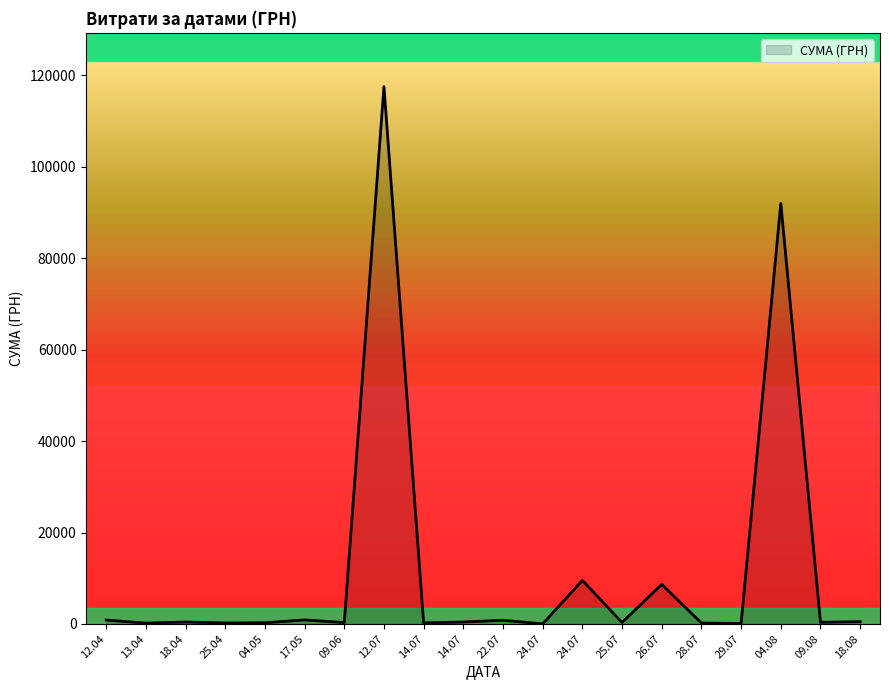

Does the chart display data point markers on the line(s)?

No